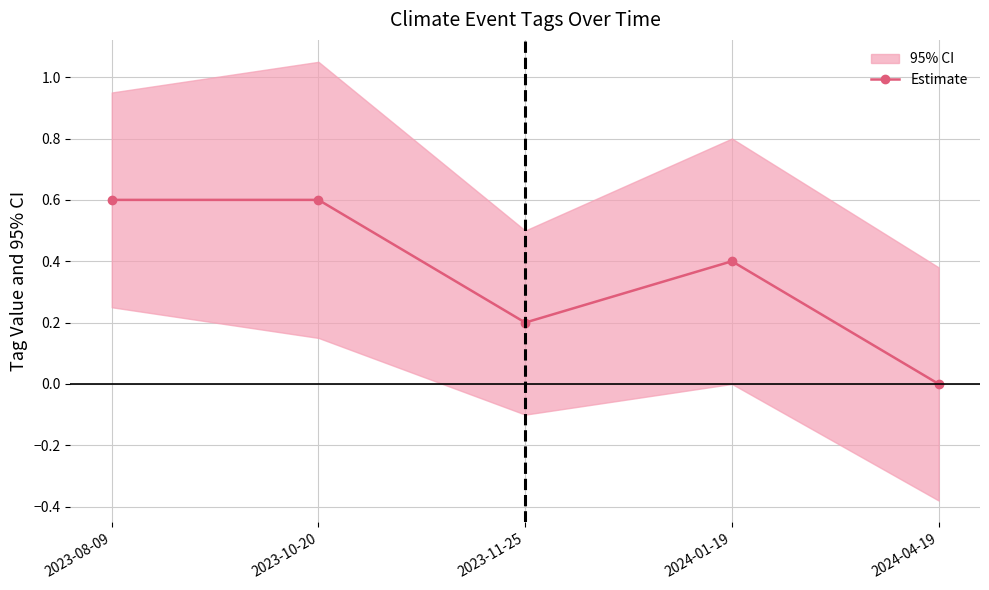

What is the average value?

0.4